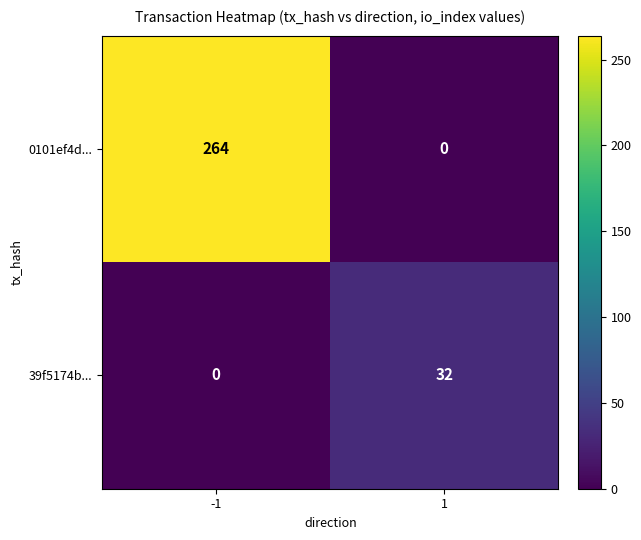

What is the spread (max minus min) of values at -1?

264